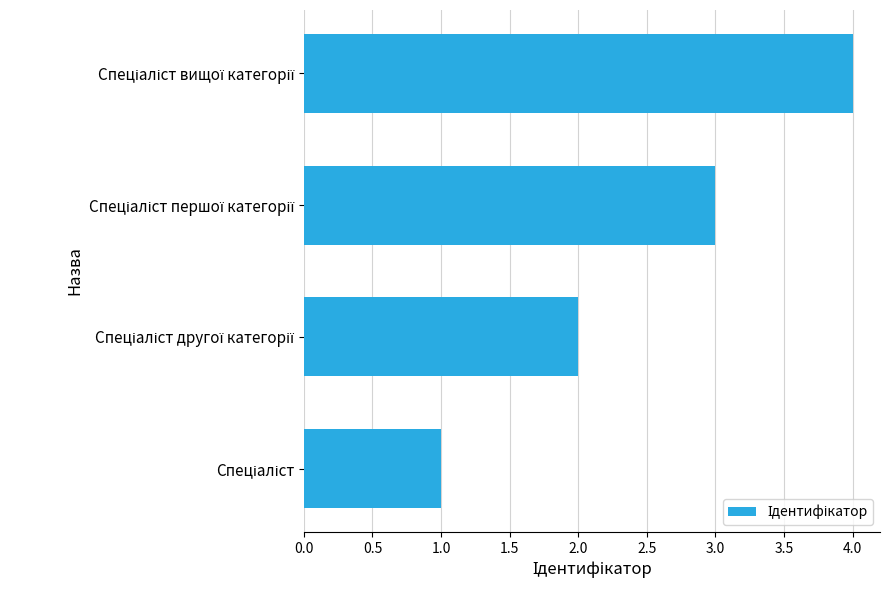

What is the greatest value displayed?

4